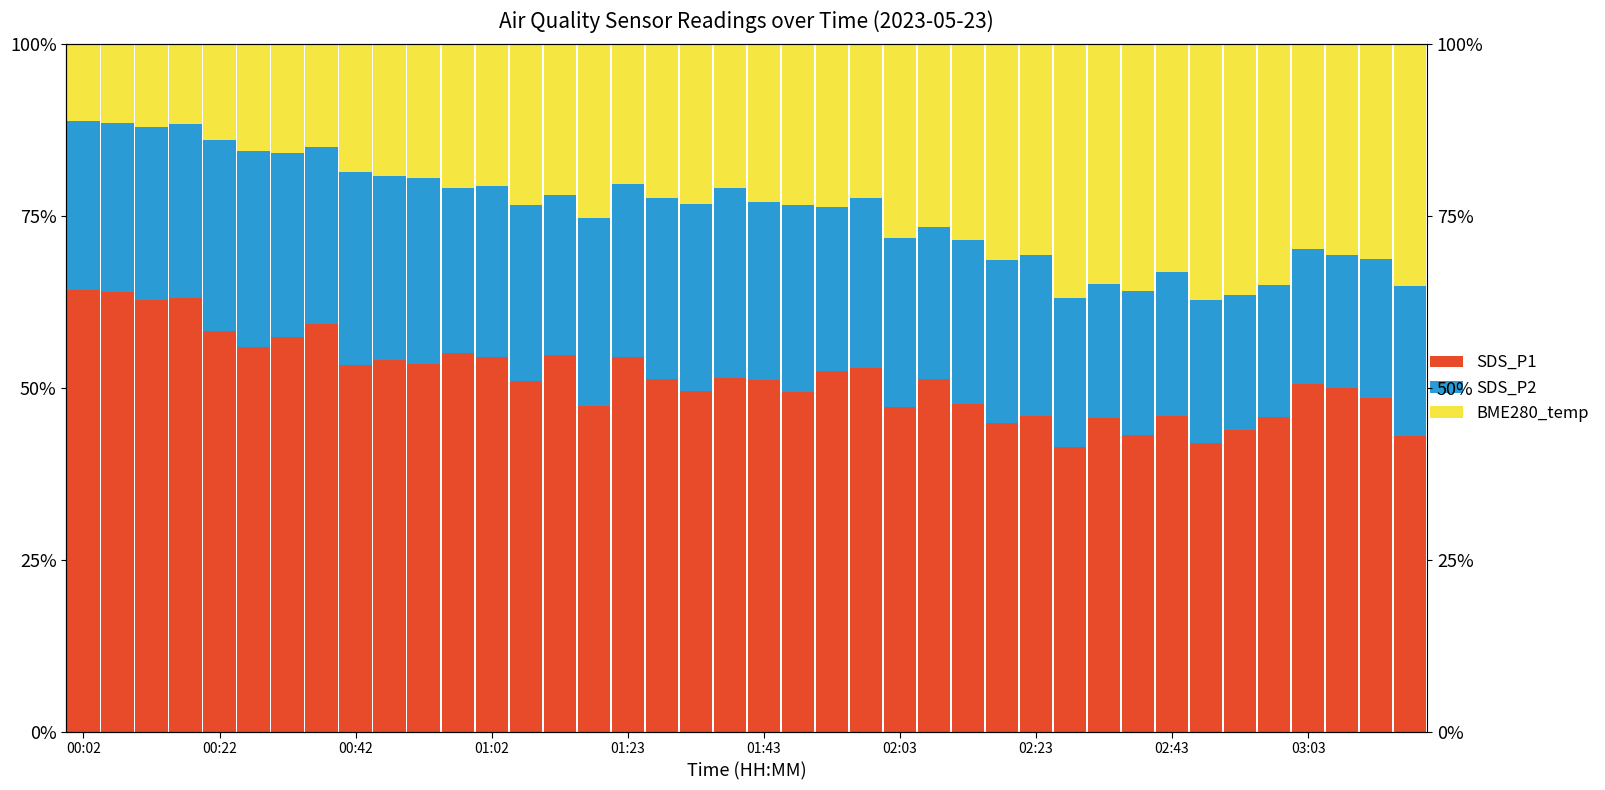

What is the difference between the BME280_temperature values at 01:23 and 39?

21.2